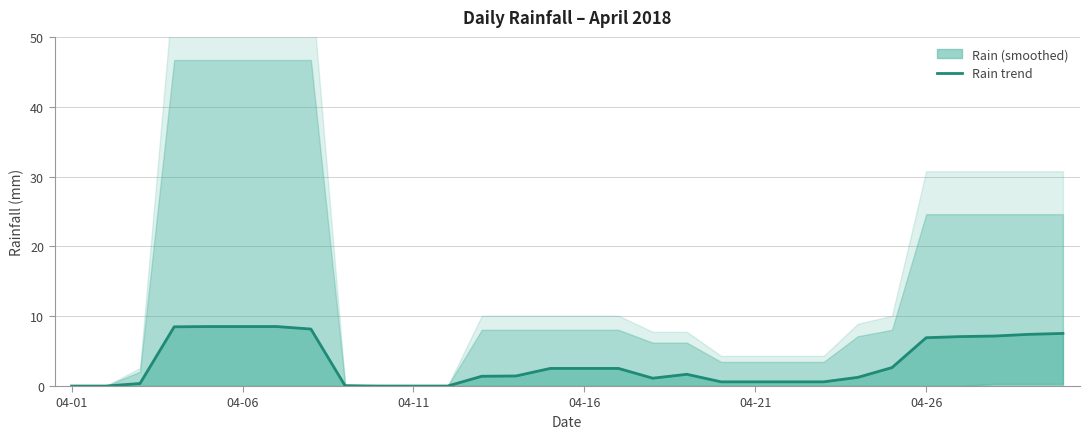

What is the value of the 24th point from the left?

1.2